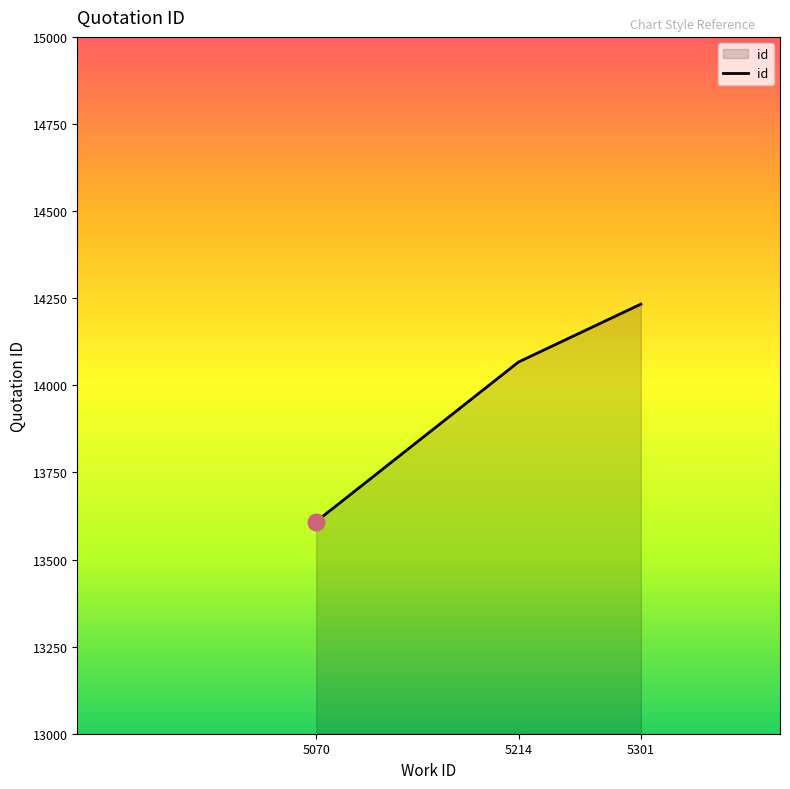

Reading left to right, list all the values displayed in this chart.

5070=13609	5214=14067	5301=14233